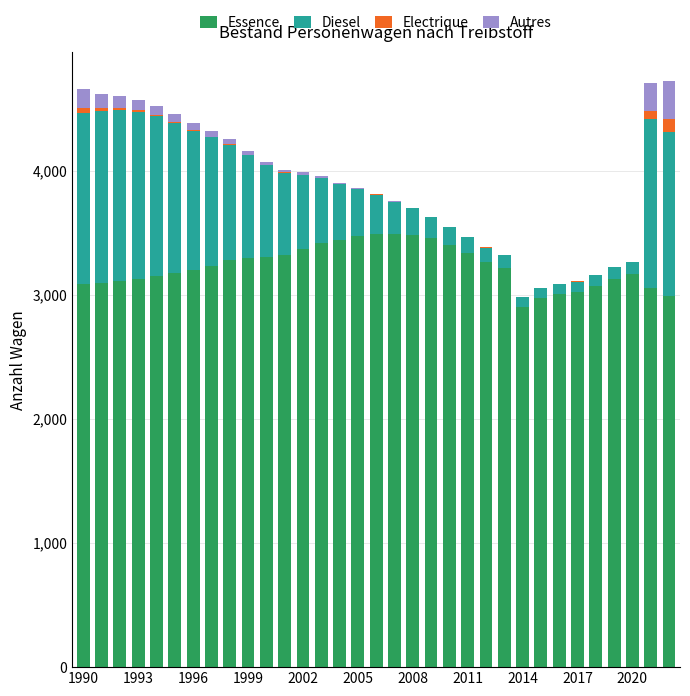

What are all the series names shown in the legend?

Essence, Diesel, Electrique, Autres